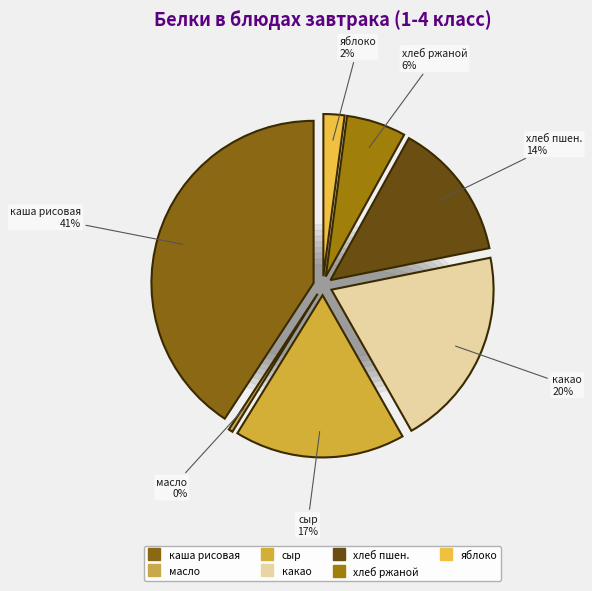

Is it true that масло порциями is 0% of the pie?

True